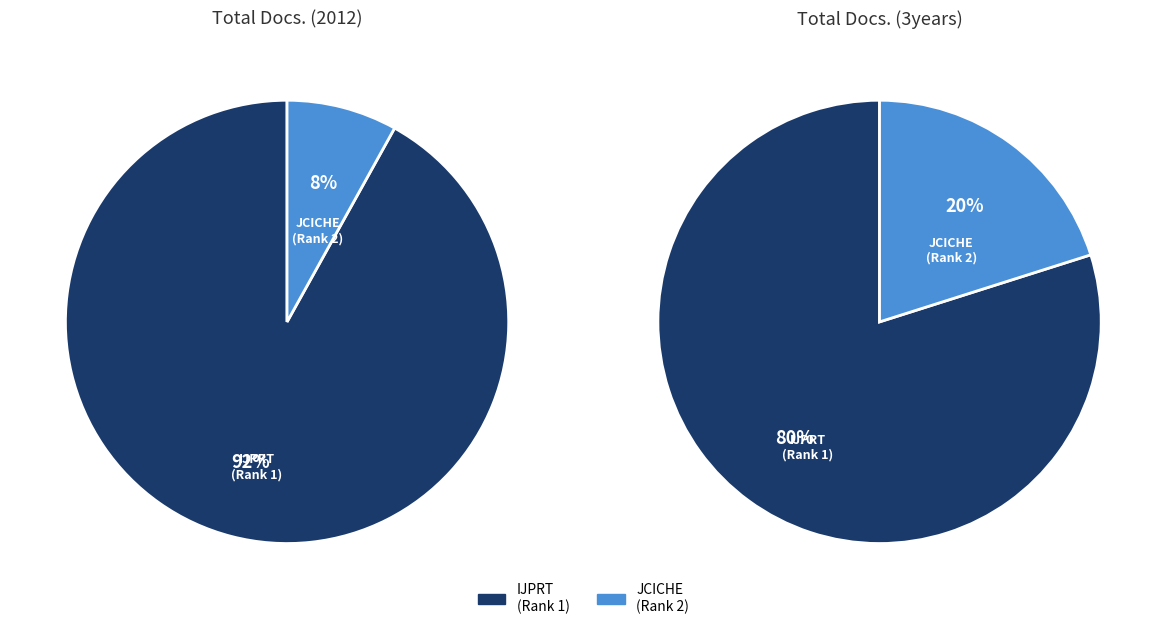

How many slices are in this pie chart?

2